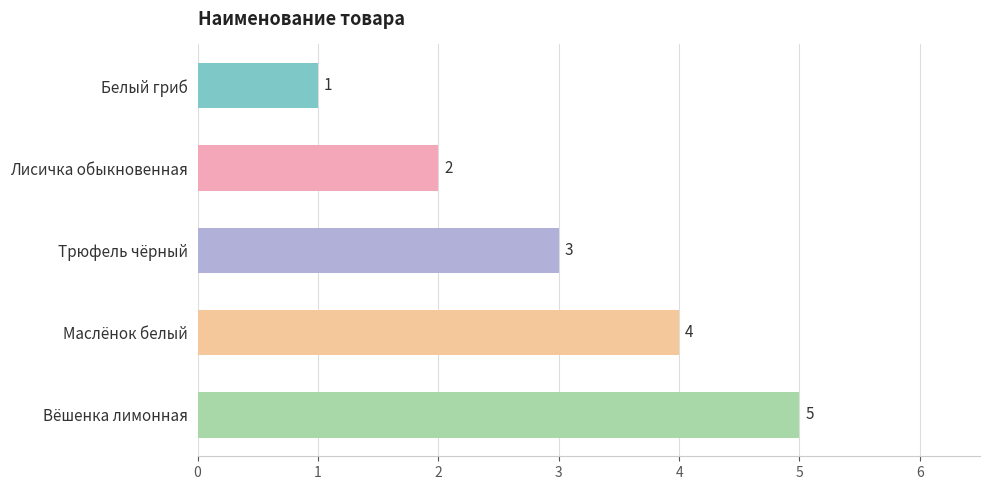

Where is the data nearest to the value 3?

Трюфель чёрный